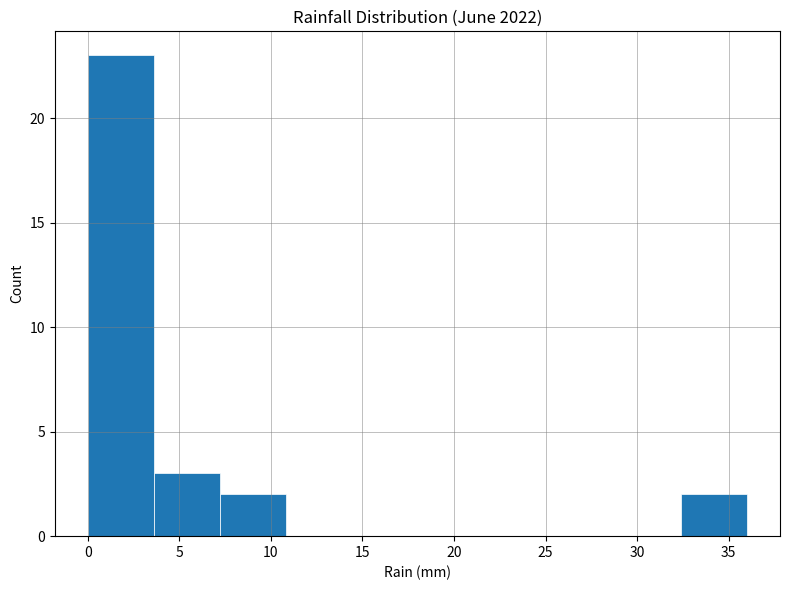

How tall is the bar that spans 0.0 to 3.6 on the x-axis? Neither the bar edges nor the heights are printed on the chart, so give them approximately, as read against the axes.

23